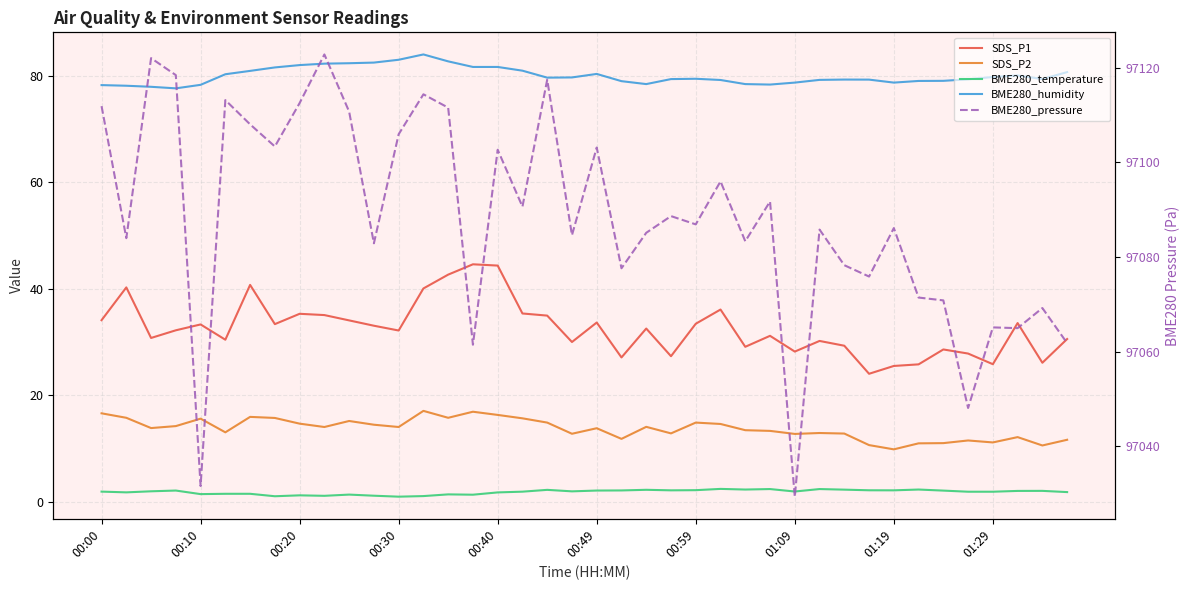

What position from the left is 33?

34